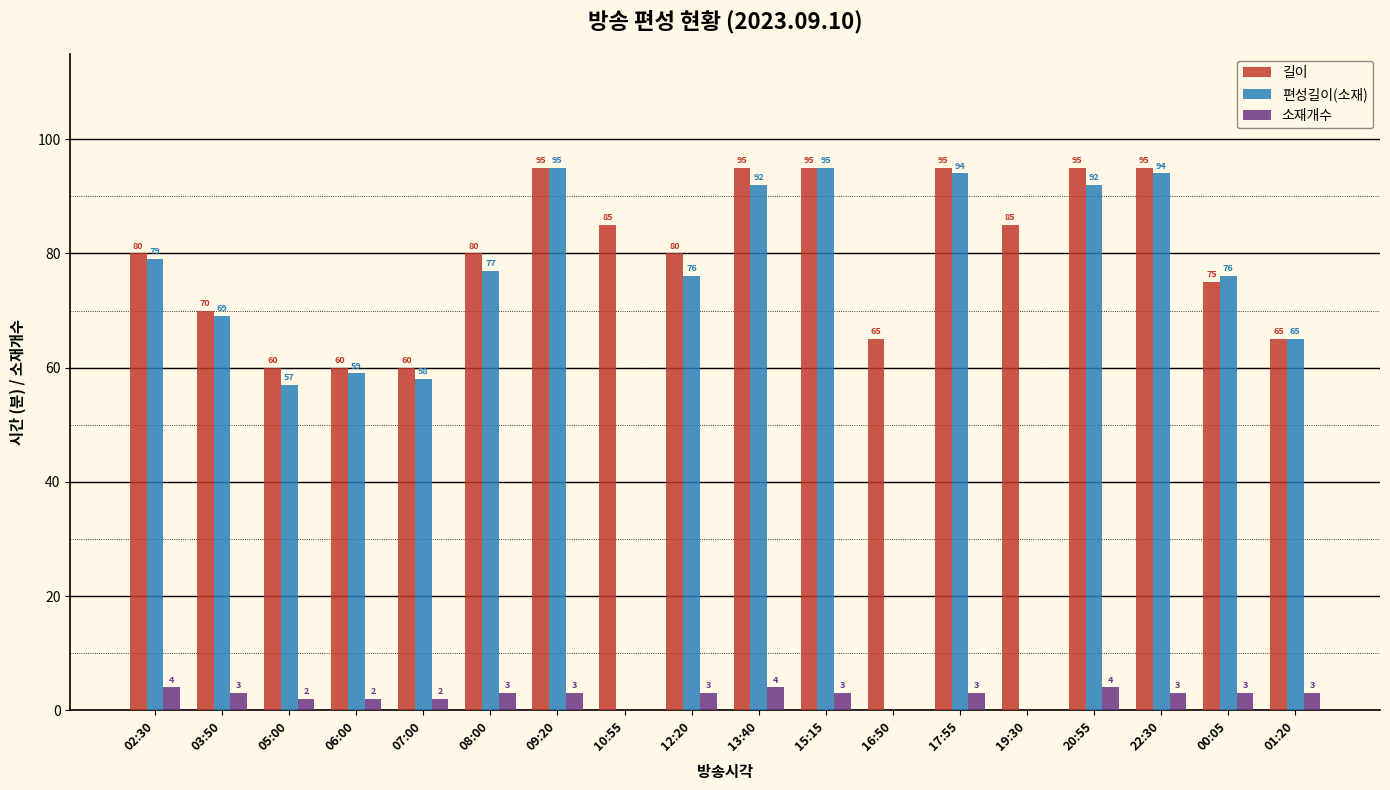

What is the greatest value displayed?

95